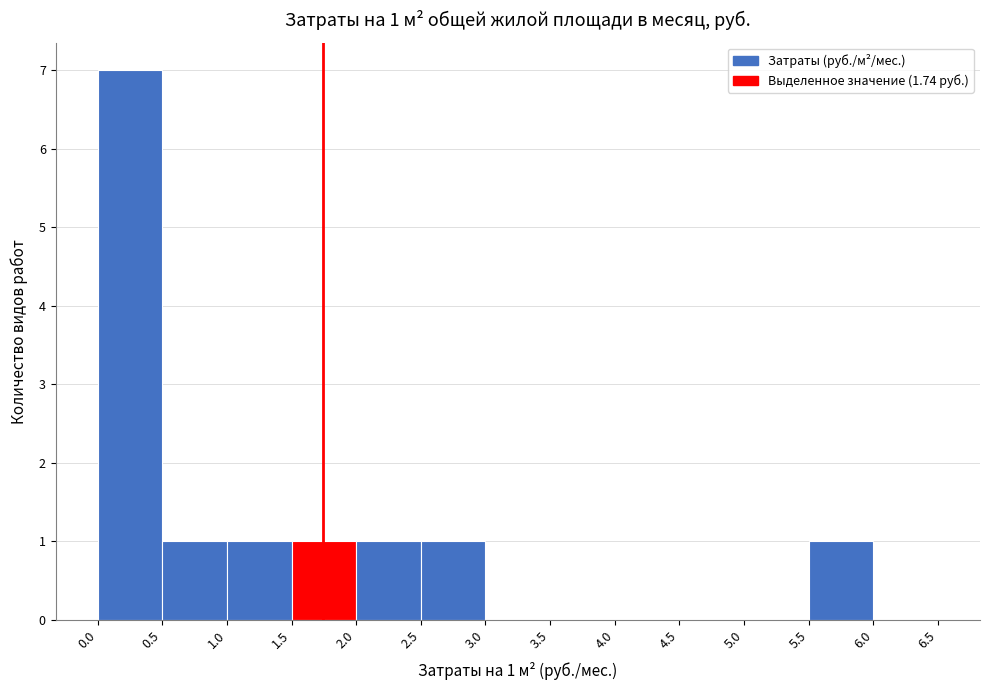

Which range on the x-axis has the tallest bar?

0.0 to 0.5